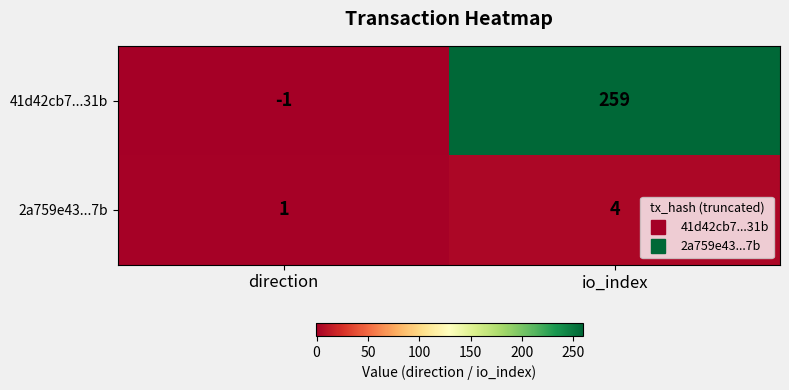

List the series in order of their peak value, lowest first.

2a759e43...7b, 41d42cb7...31b